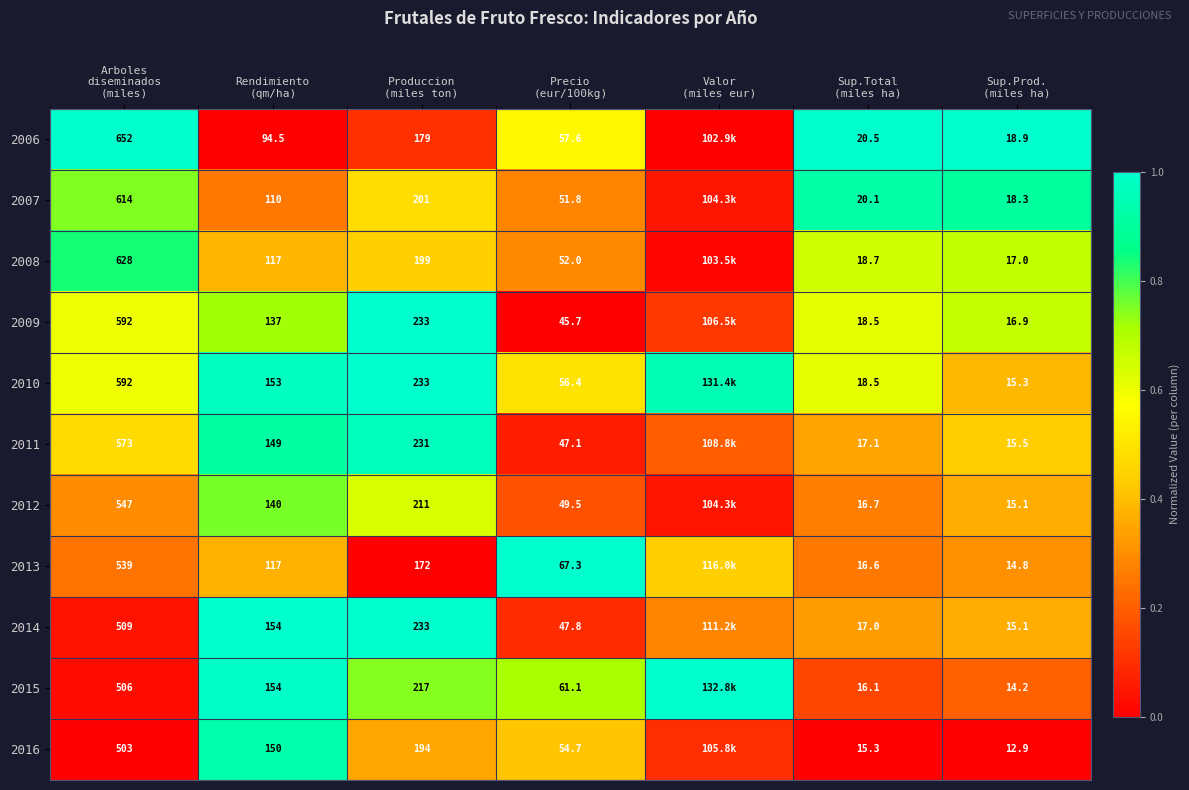

The value of 2014 at Rendimiento (qm/ha) is 1.7. True or false?

False